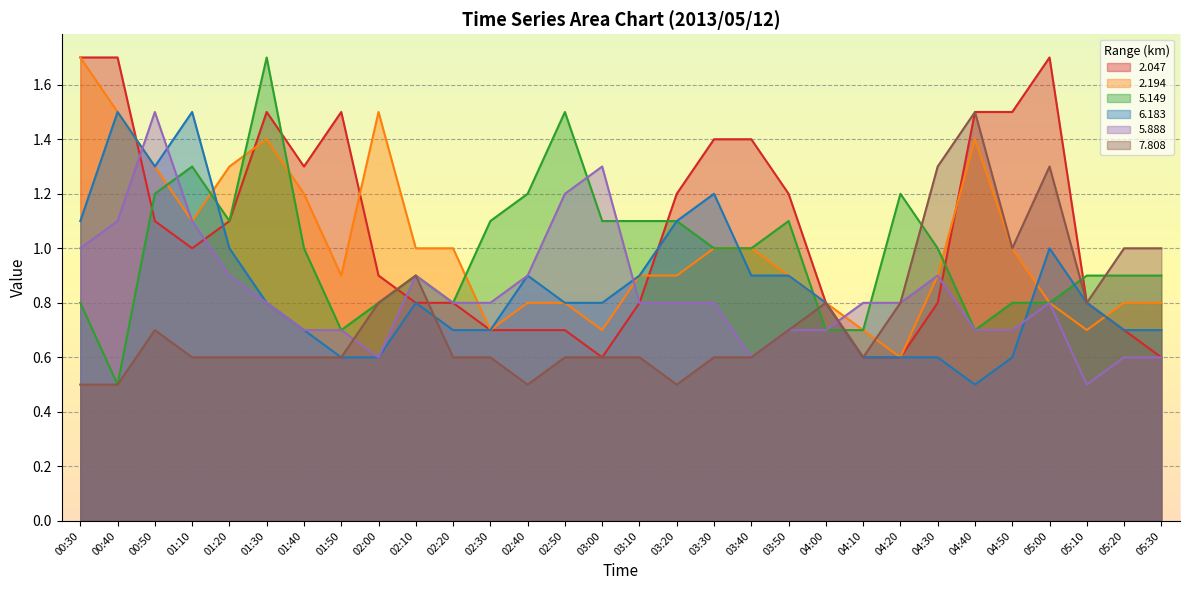

What is the total value across all series at 03:50?

5.5